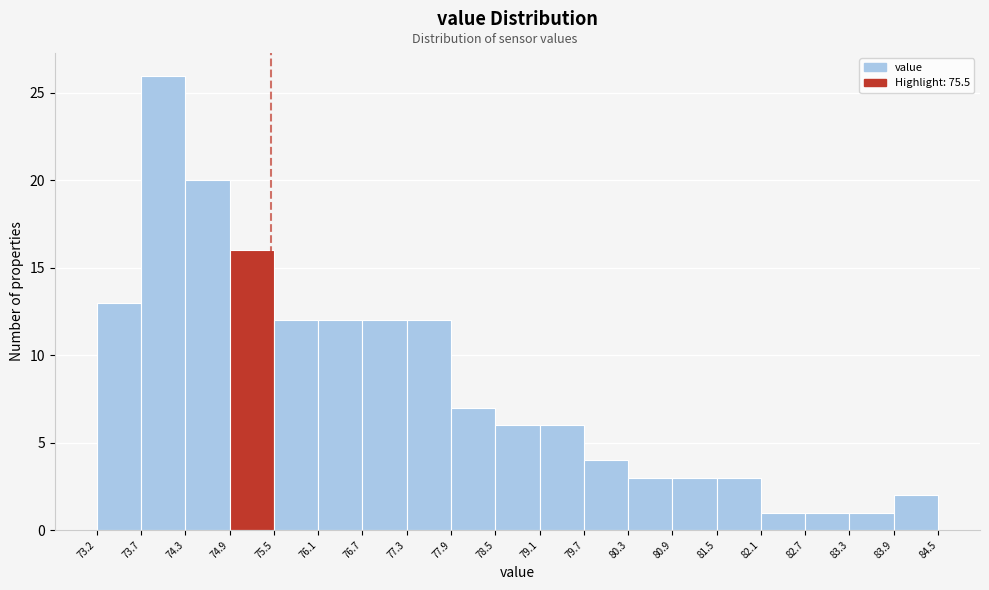

Reading left to right, list every bar in this chart as the range it spans on the x-axis followed by its height. The values are not printed on the chart, so give them approximately, as read against the axis.

73.2 to 73.7: 13
73.7 to 74.3: 26
74.3 to 74.9: 20
74.9 to 75.5: 16
75.5 to 76.1: 12
76.1 to 76.7: 12
76.7 to 77.3: 12
77.3 to 77.9: 12
77.9 to 78.5: 7
78.5 to 79.1: 6
79.1 to 79.7: 6
79.7 to 80.3: 4
80.3 to 80.9: 3
80.9 to 81.5: 3
81.5 to 82.1: 3
82.1 to 82.7: 1
82.7 to 83.3: 1
83.3 to 83.9: 1
83.9 to 84.5: 2